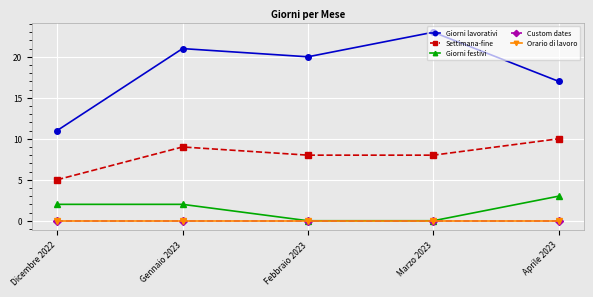

What is the approximate value of Giorni lavorativi at Aprile 2023, to the nearest 10?

20